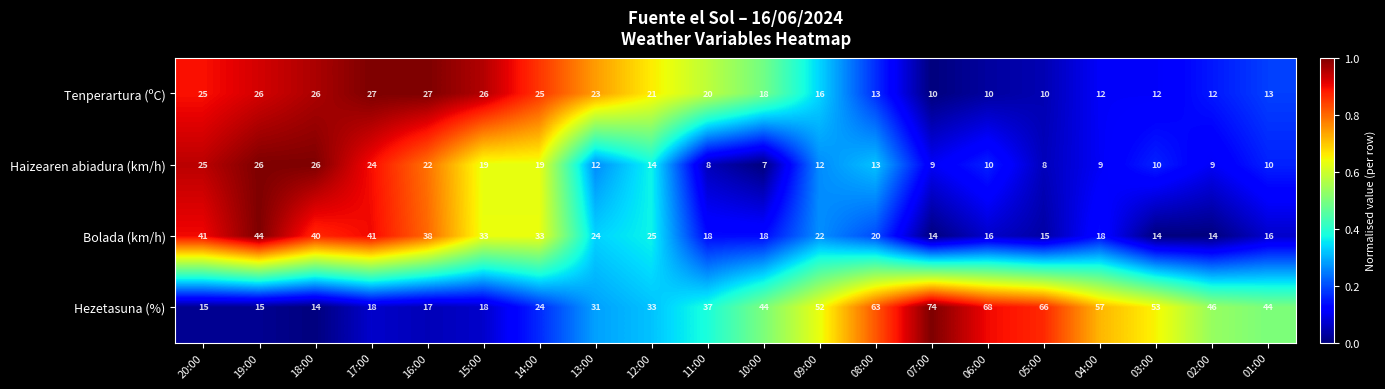

Which series has the widest spread of values?

Hezetasuna (%)